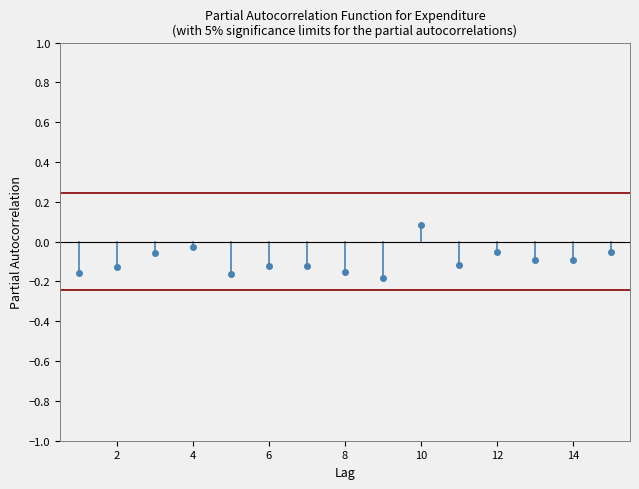

The 5% significance series shows 0.1 at 4. True or false?

False